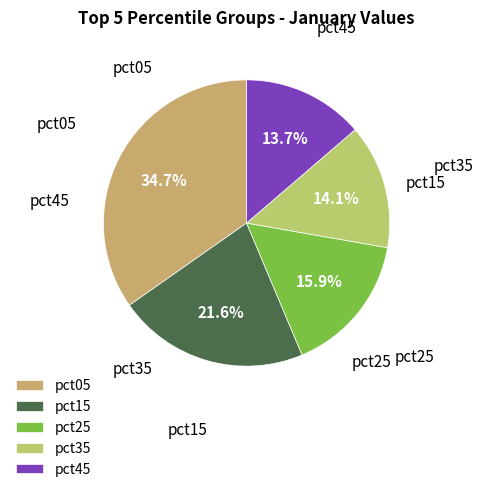

How many segments does this pie chart have?

5